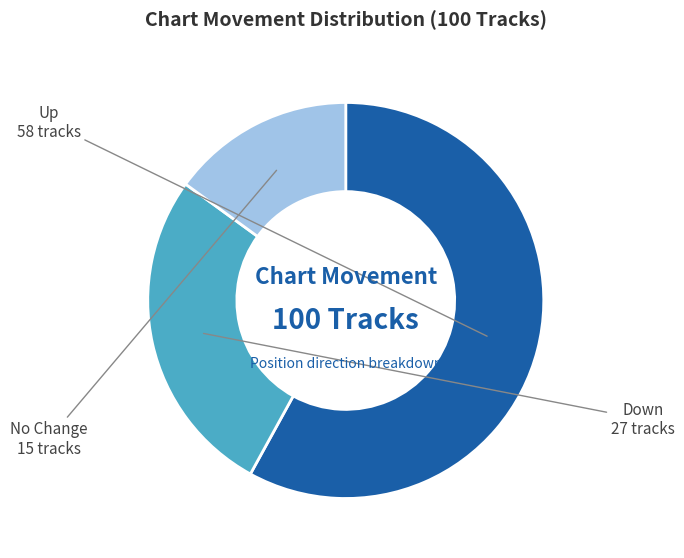

Does any single category account for the majority?

Yes